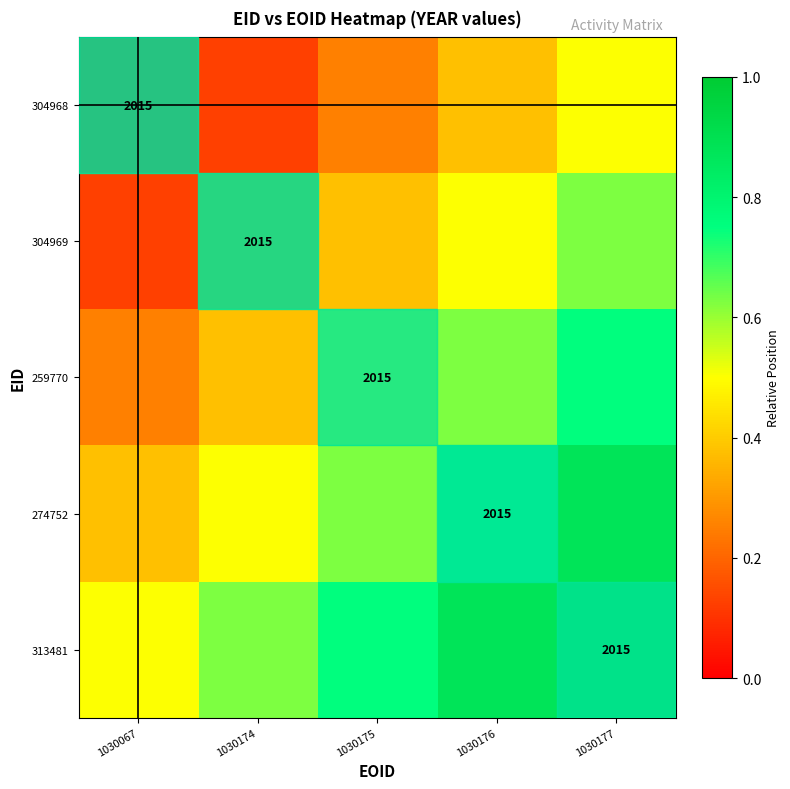

List the series in order of their peak value, highest first.

313481, 274752, 259770, 304969, 304968